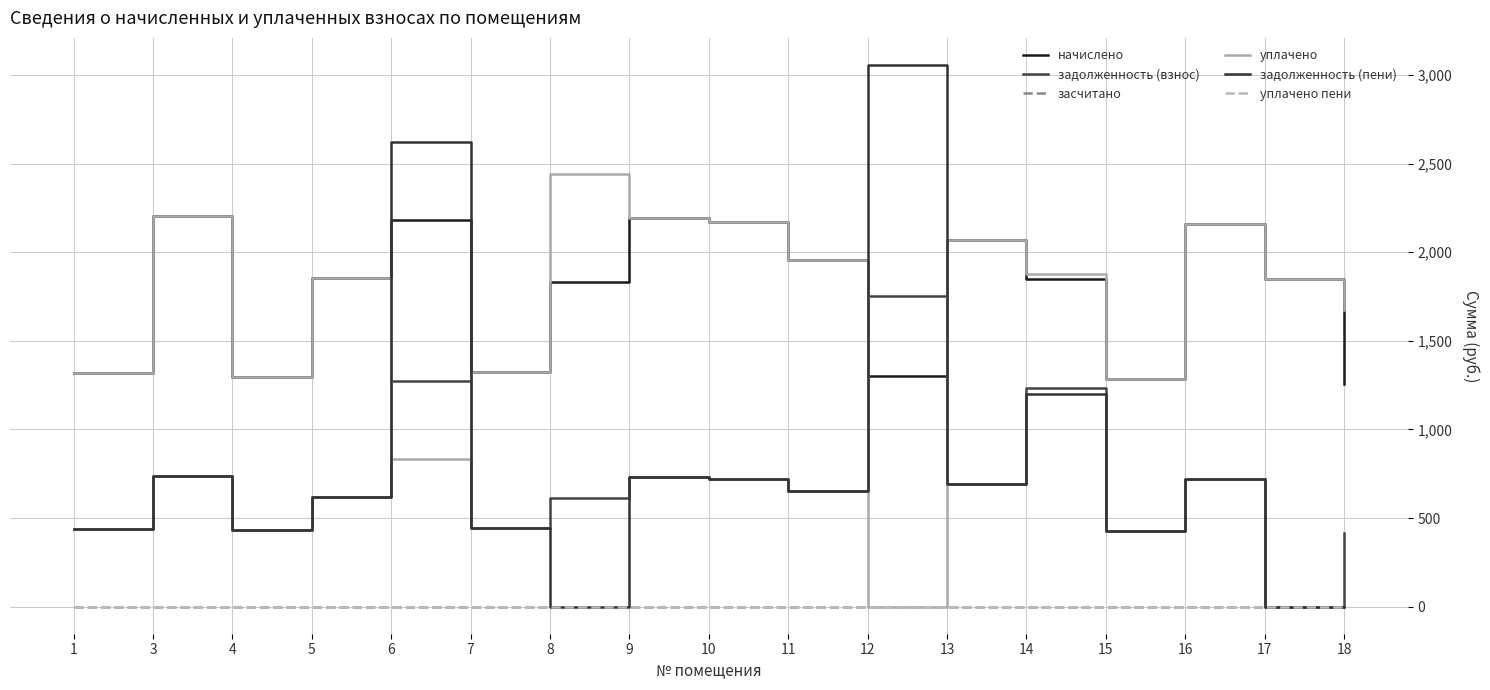

Does the chart display data point markers on the line(s)?

No